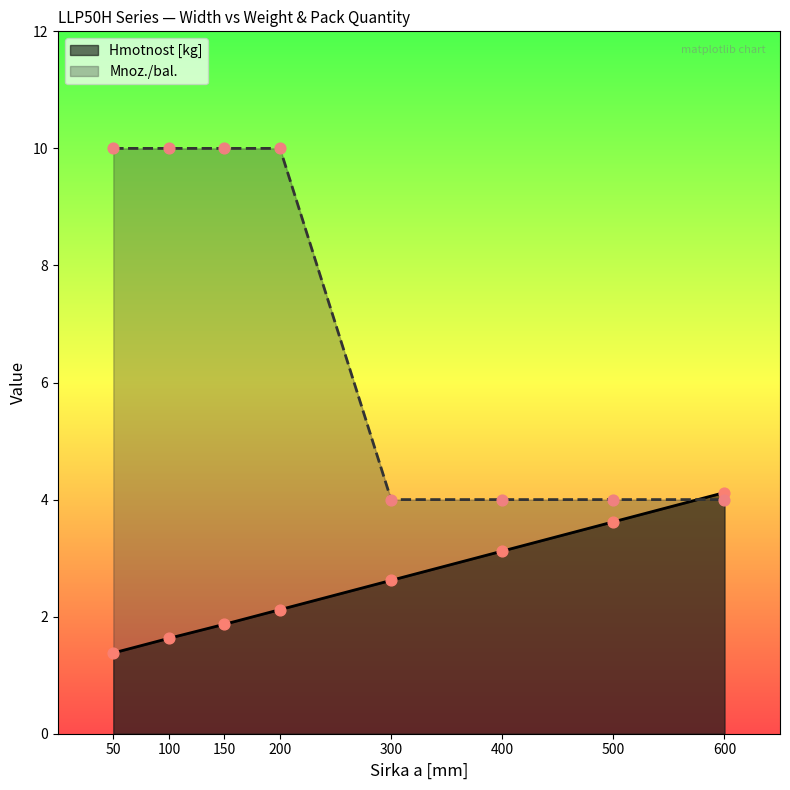

Which series has the widest spread of Y values?

Mnoz./bal.